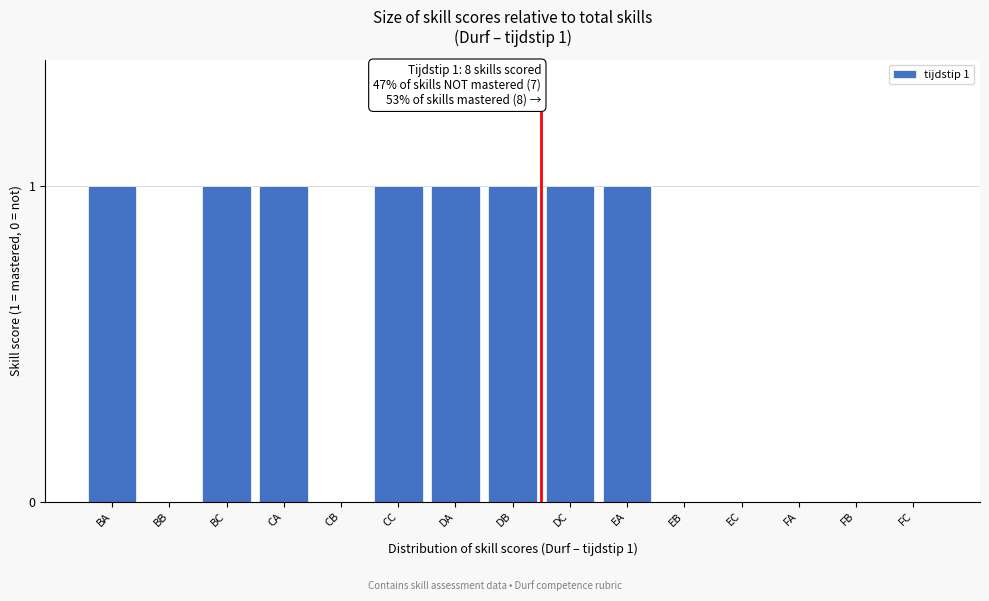

Reading left to right, list all the values displayed in this chart.

BA=1	BB=0	BC=1	CA=1	CB=0	CC=1	DA=1	DB=1	DC=1	EA=1	EB=0	EC=0	FA=0	FB=0	FC=0